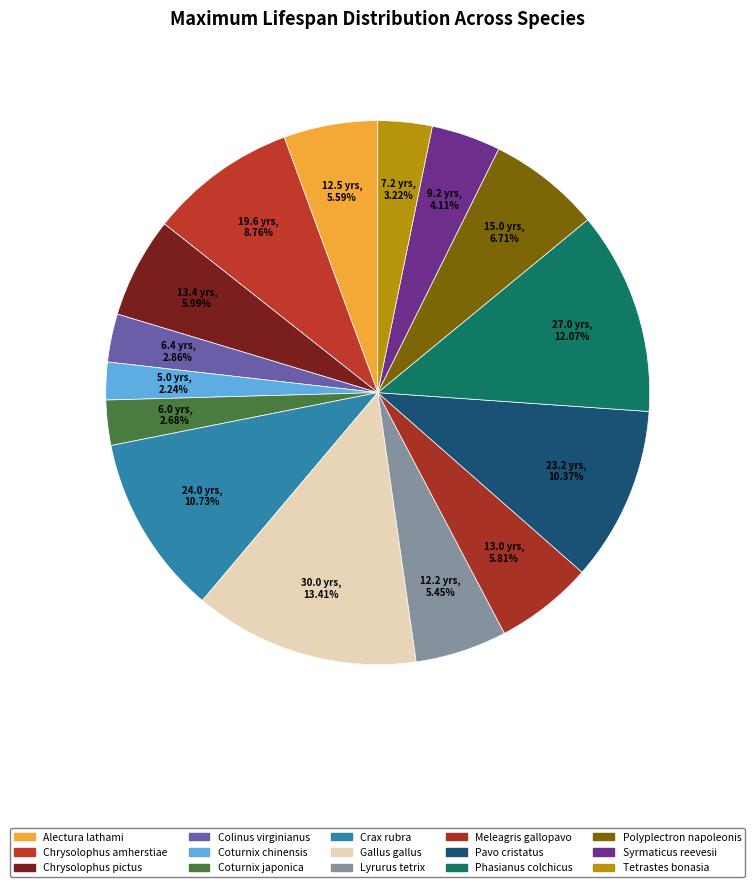

How many segments does this pie chart have?

15